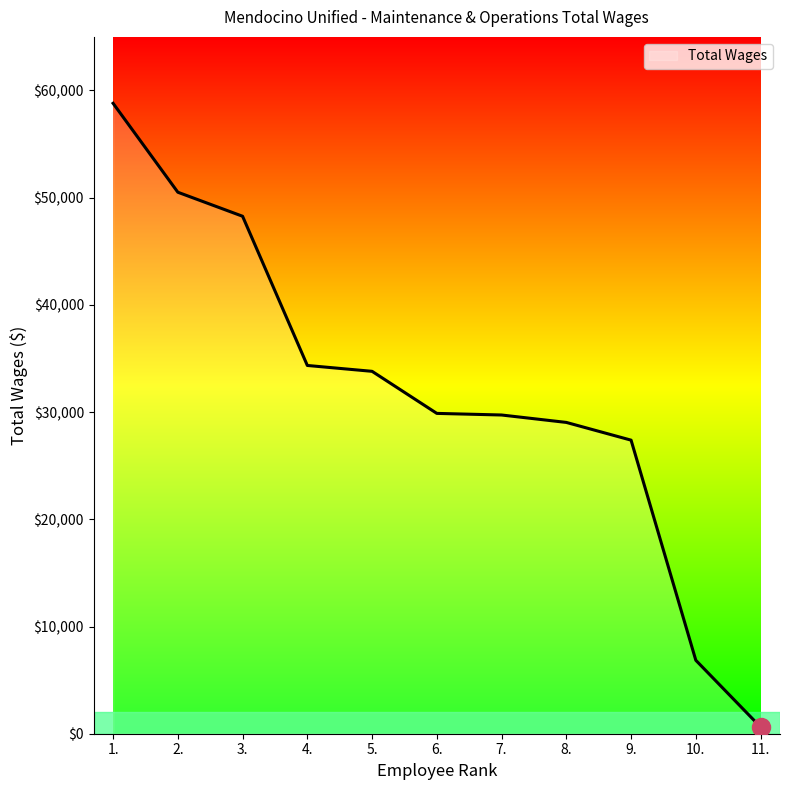

Is it true that the value at 9. is 47784?

False